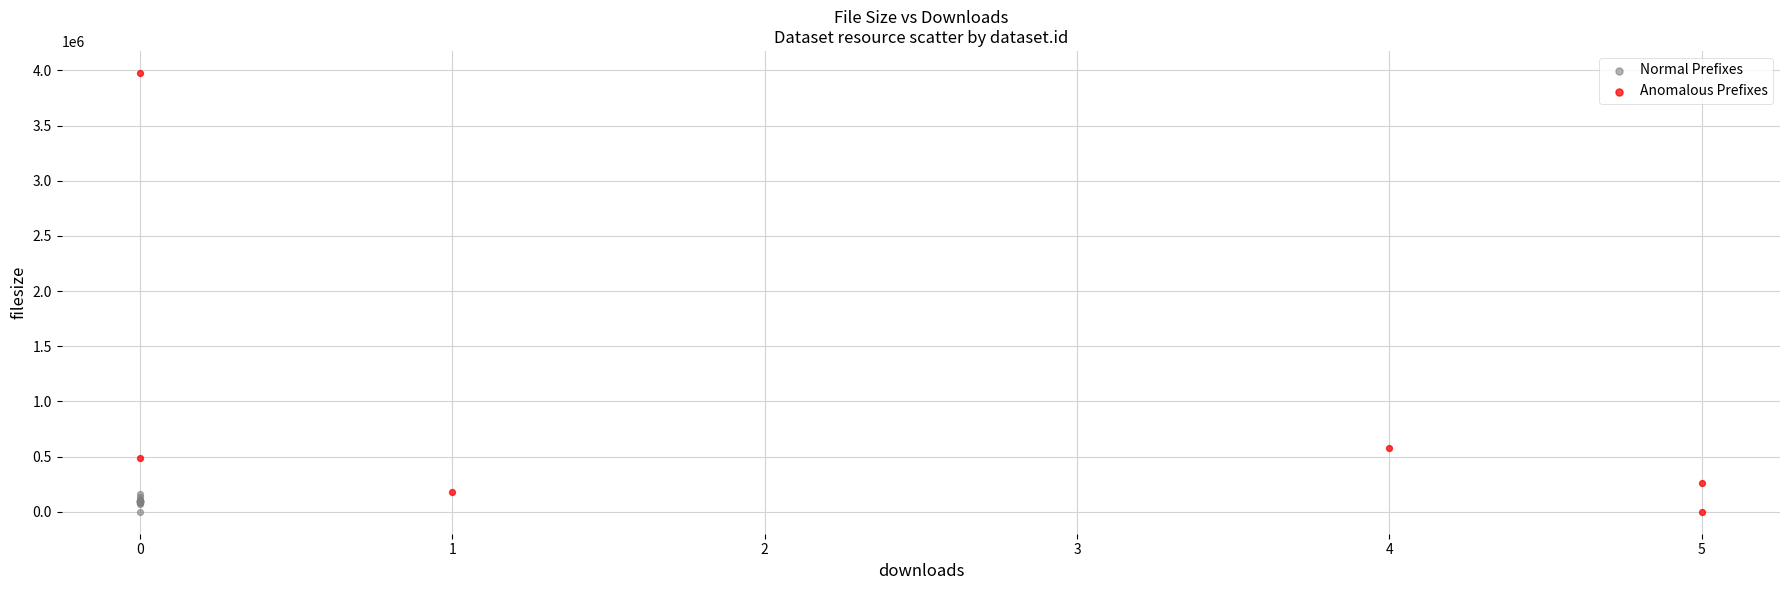

Which series reaches the maximum Y coordinate?

Anomalous Prefixes